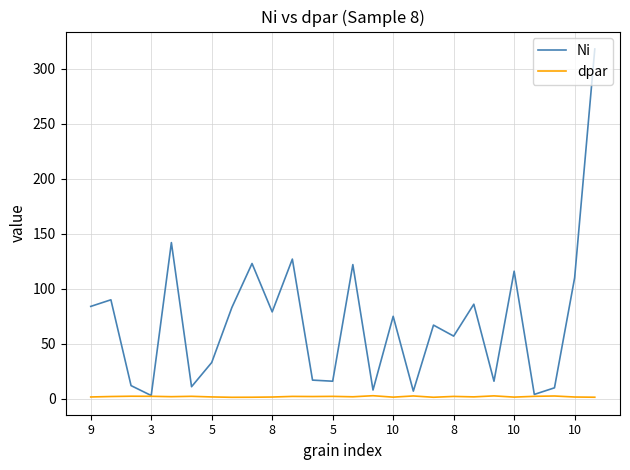

Rank the series by their maximum value, from highest to lowest.

Ni, dpar